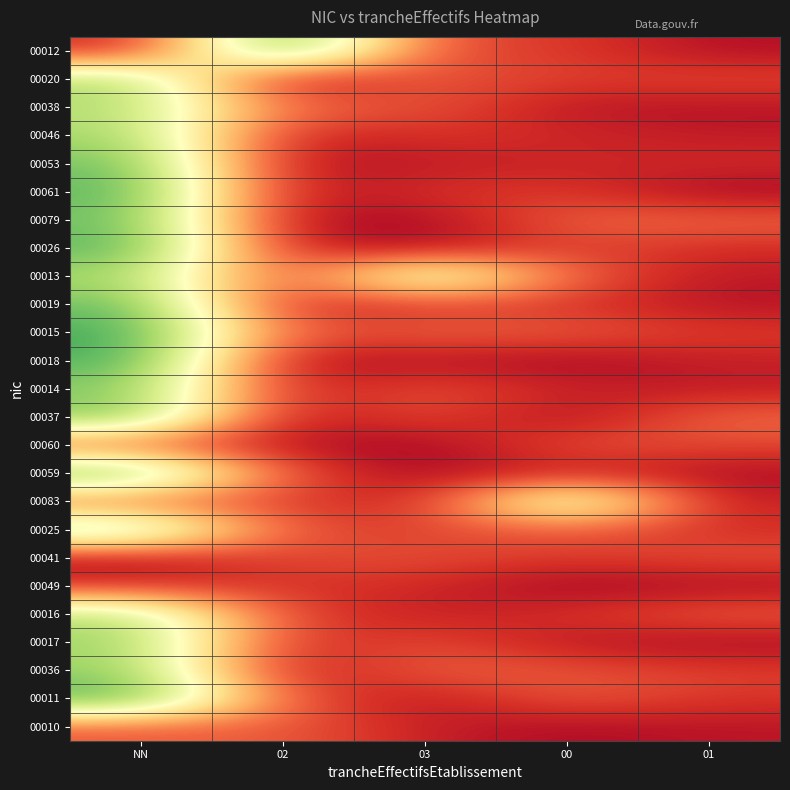

What is the spread (max minus min) of values at 03?

1.0